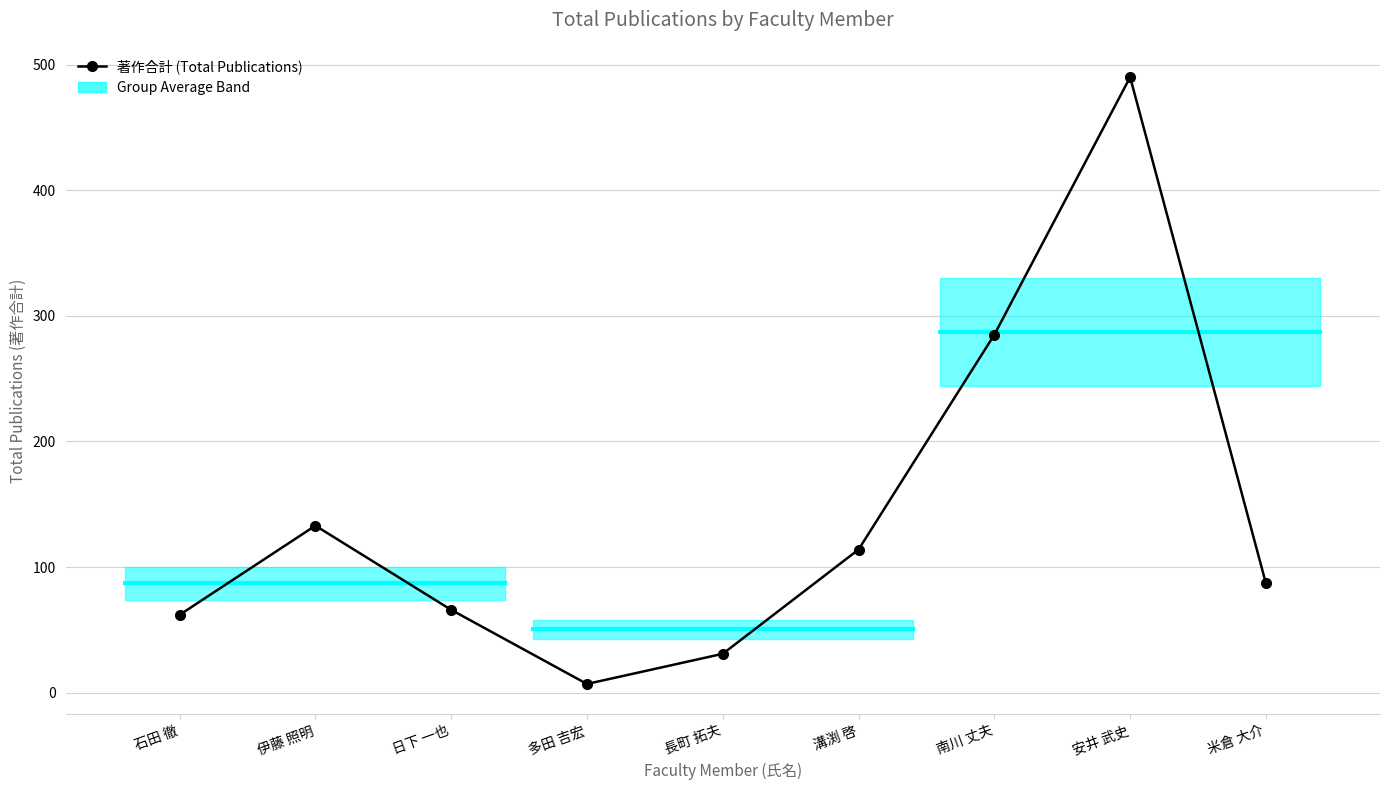

How many lines are shown in the chart?

1